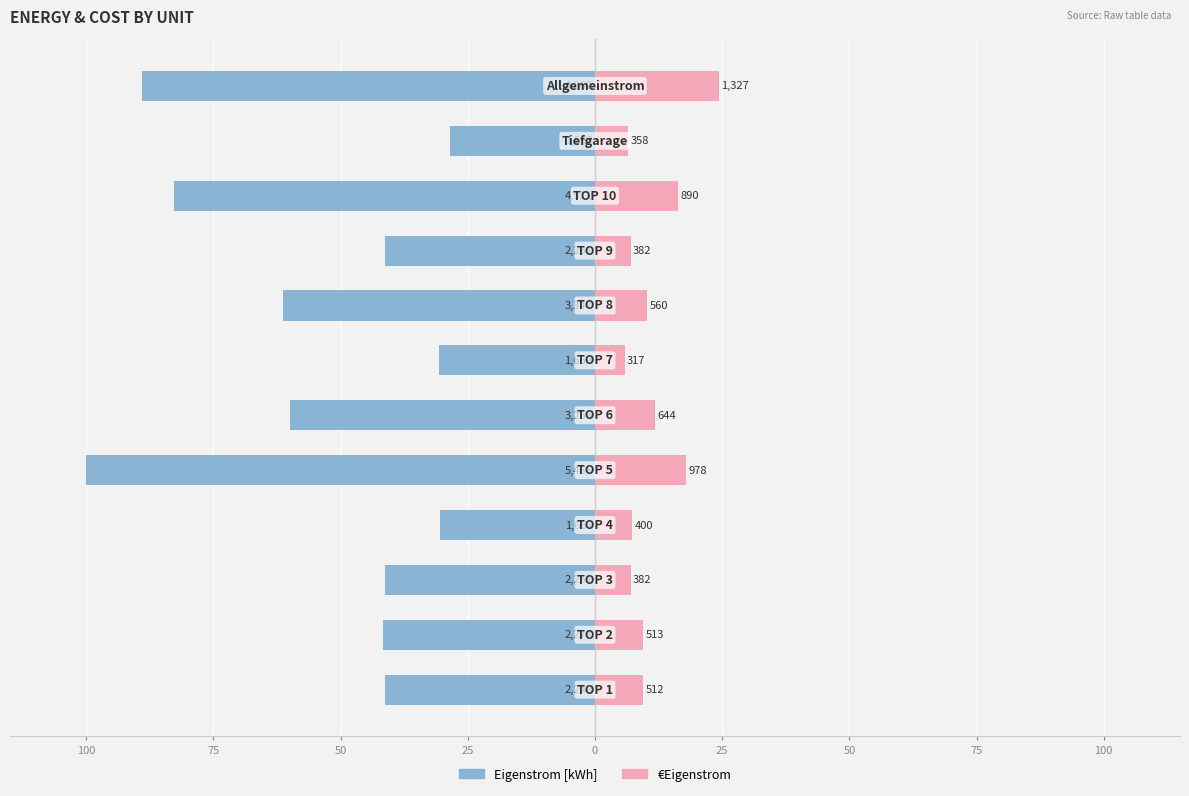

How many bars are there in total?

24